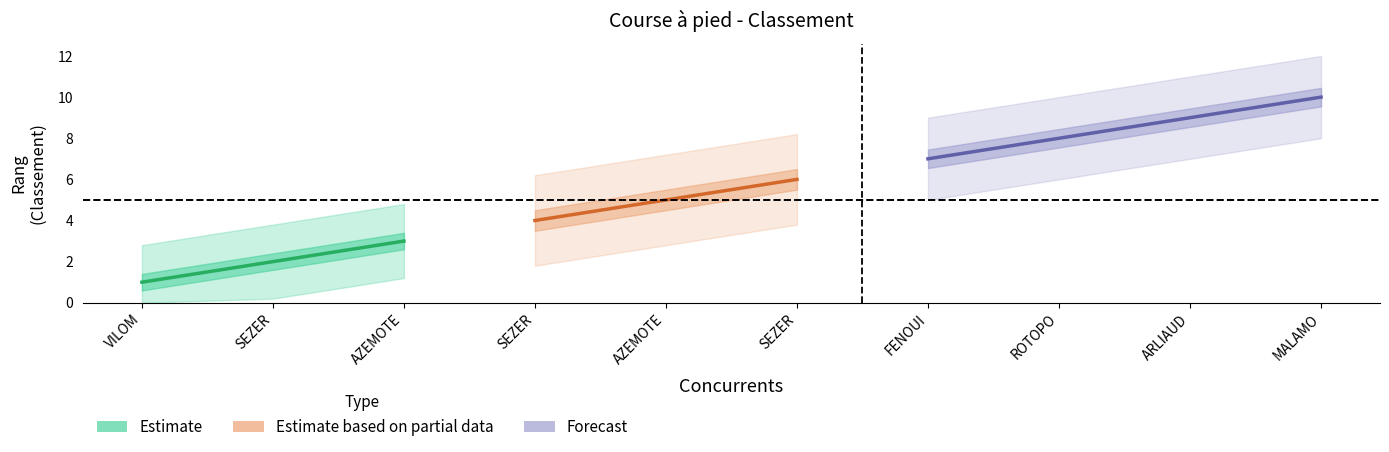

Rank the categories by value from highest to lowest.

MALAMO, ARLIAUD, ROTOPO, FENOUI, SEZER, AZEMOTE, SEZER, AZEMOTE, SEZER, VILOM